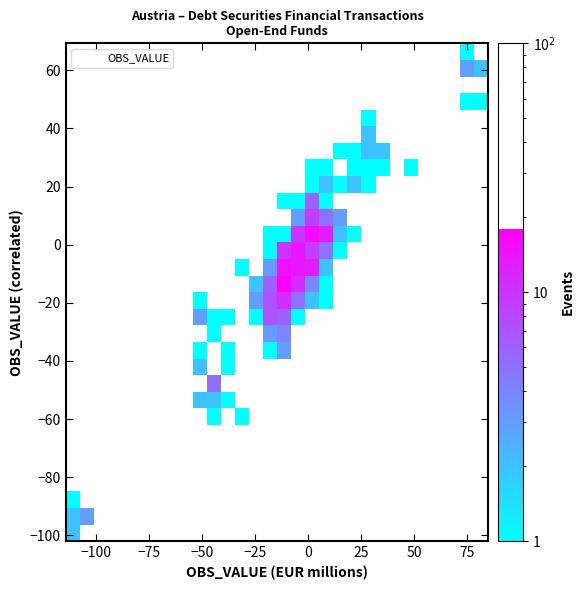

What is the range of X values (max minus min)?

199.2